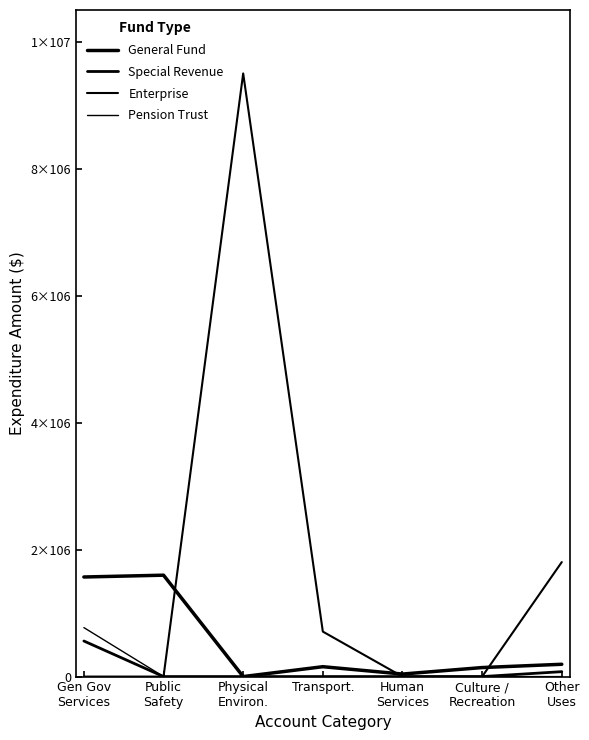

Is this an area chart (filled region under the line)?

No